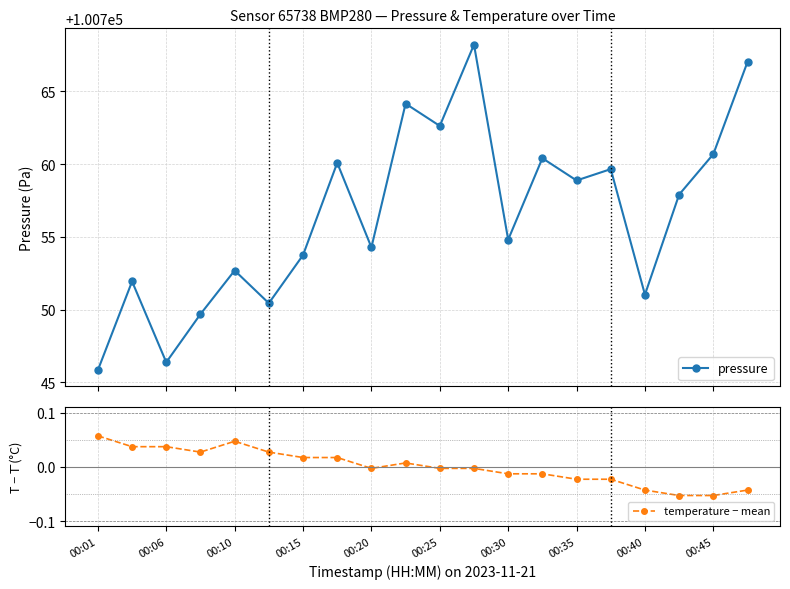

What is the highest value of the pressure series?

100768.2